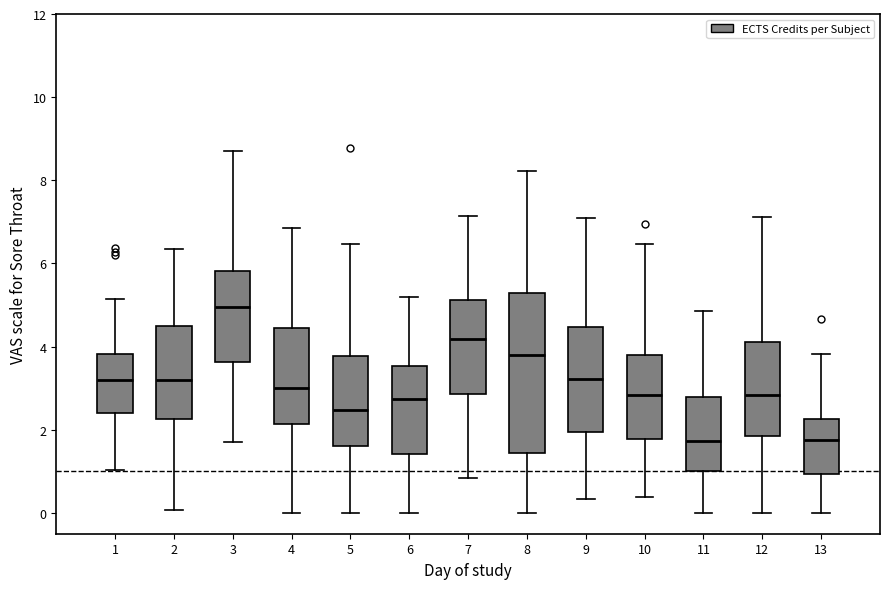

Where does the upper whisker of the box at x = 13 end on the y-axis? The values are not printed on the chart, so give them approximately, as read against the axis.

3.8